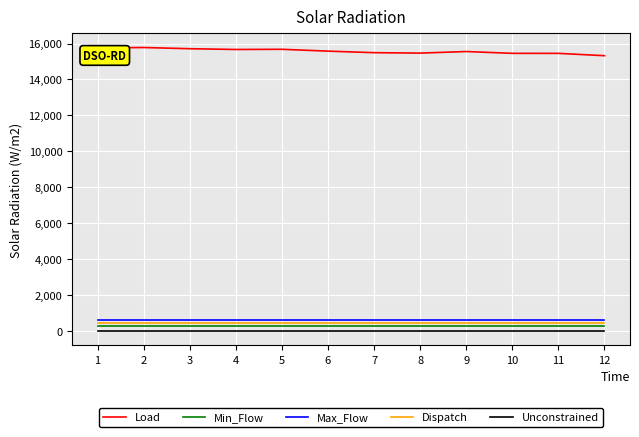

Rank the series at 9 from lowest to highest value.

Unconstrained, Min_Flow, Dispatch, Max_Flow, Load